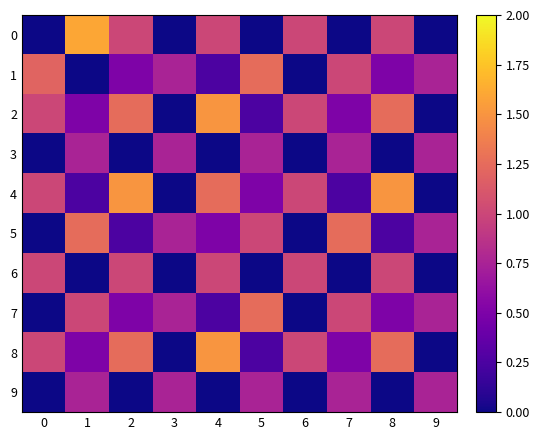

What is the total value across all series at 2?

7.2